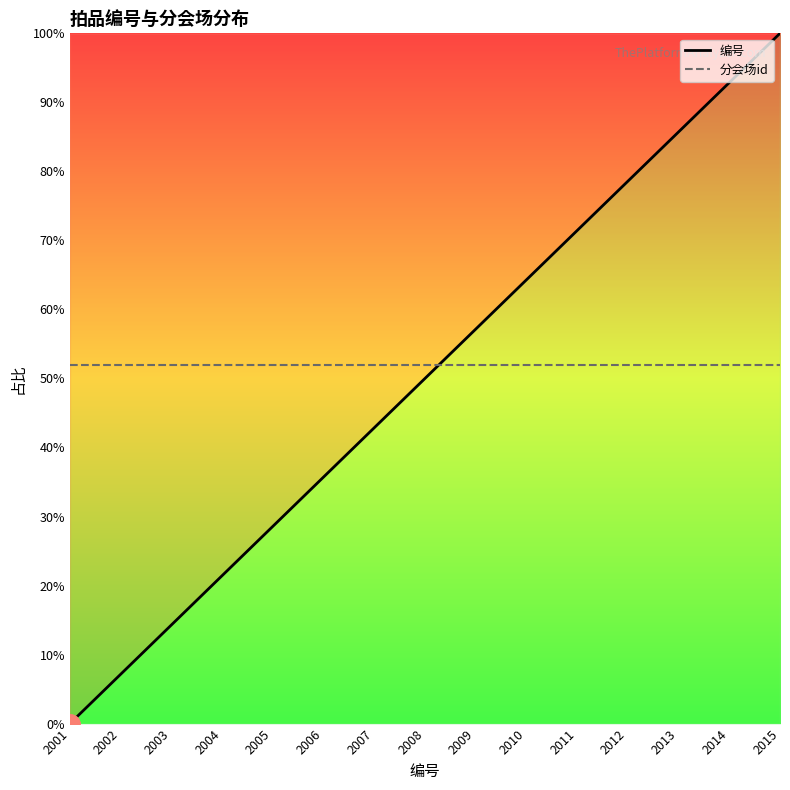

Between which two adjacent categories do 编号 and 分会场id first intersect?

2008 and 2009